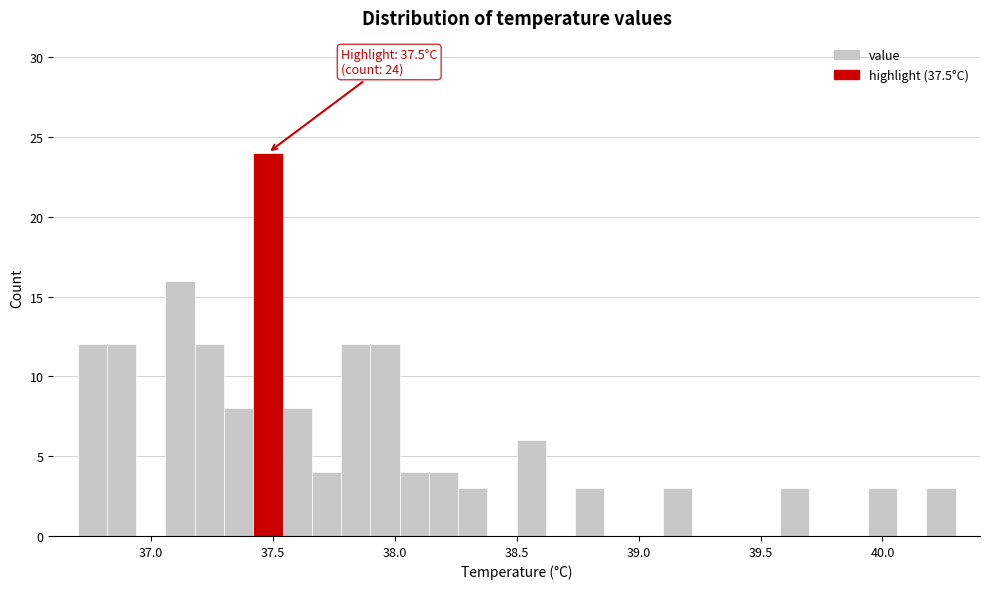

Around what value on the x-axis is the tallest bar? Give the approximate position of its centre, as read against the axis.

37.50